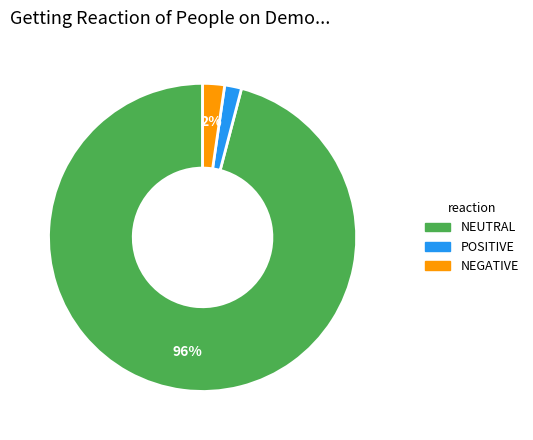

Is there any slice that represents more than half of the pie?

Yes